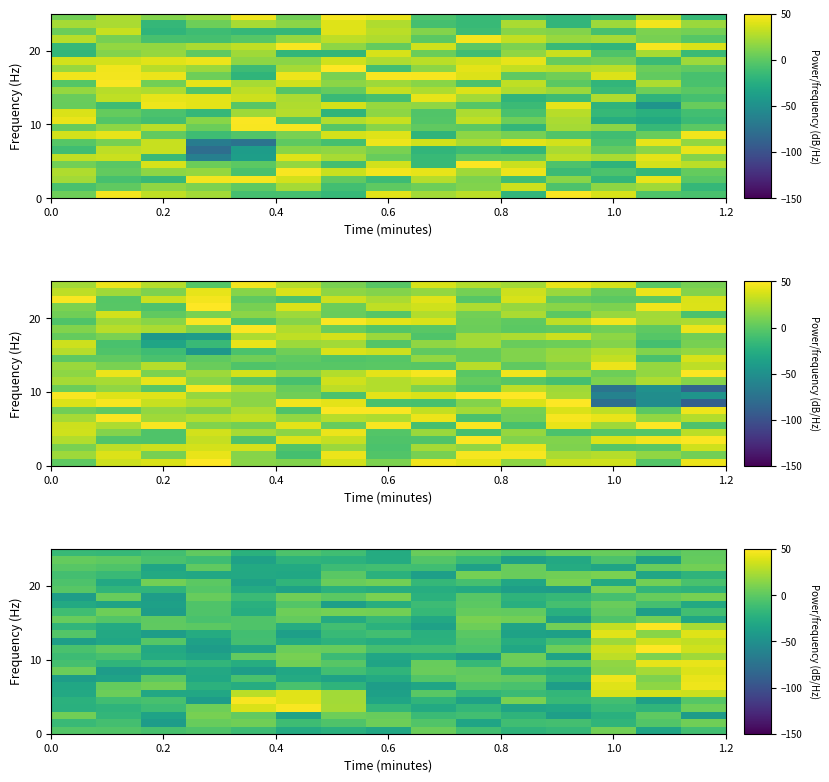

What is the smallest value displayed?

-39.8